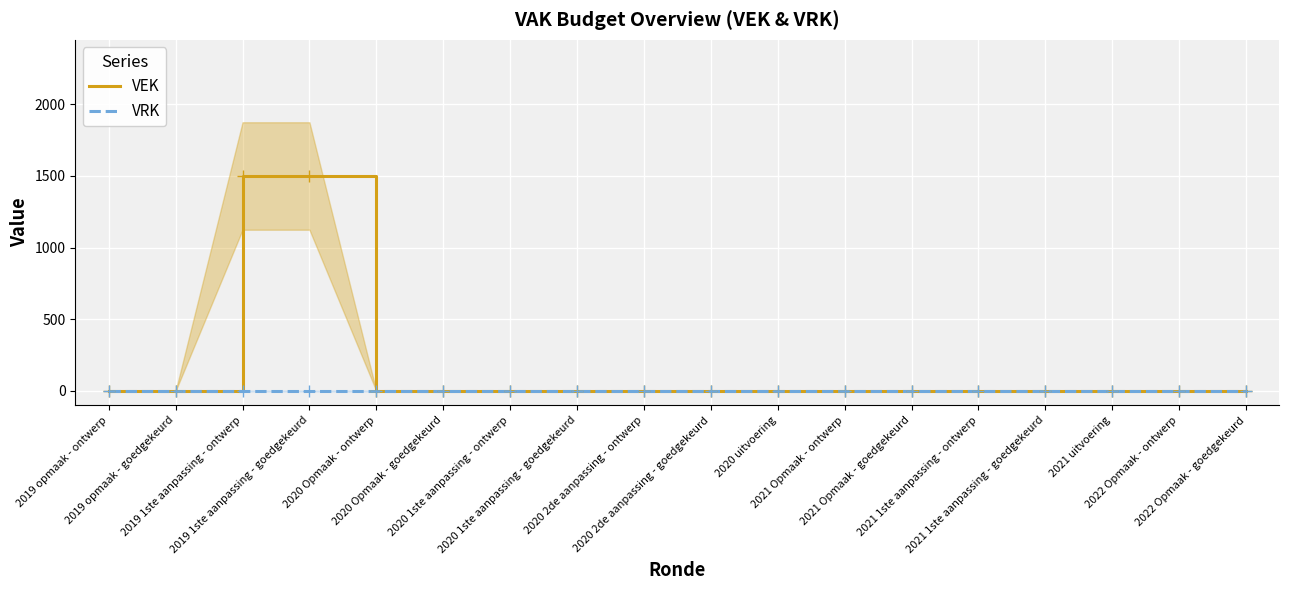

Rank the series at 2020 1ste aanpassing - goedgekeurd from highest to lowest value.

VEK, VRK